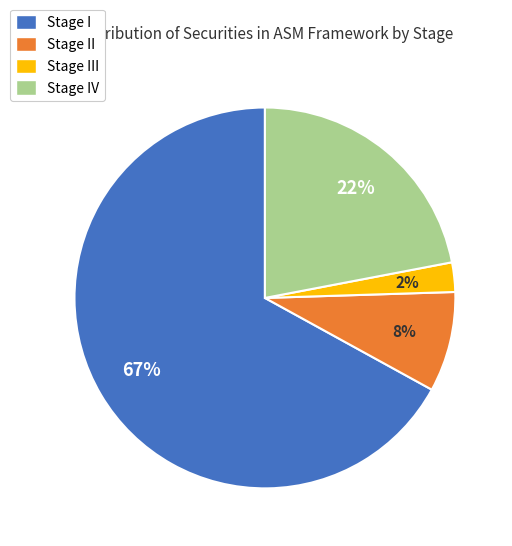

Rank the categories by value from highest to lowest.

Stage I, Stage IV, Stage II, Stage III